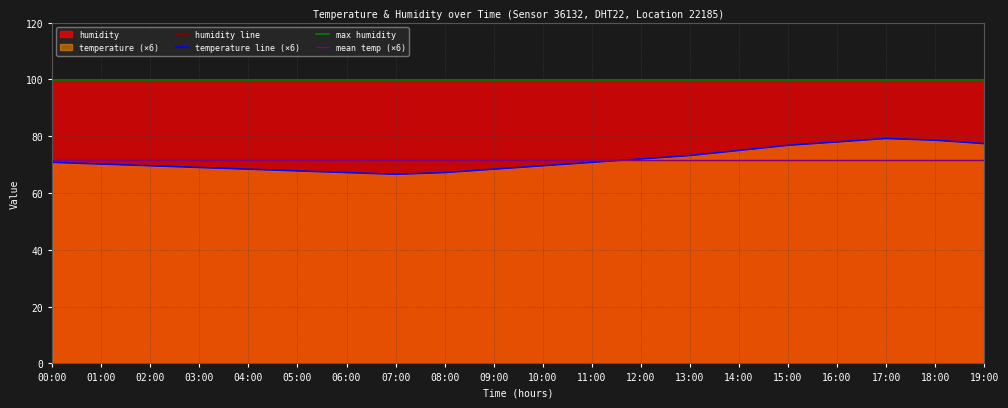

Reading left to right, transcribe all the data shown in this chart.

00:00=70.8	01:00=70.2	02:00=69.6	03:00=69.0	04:00=68.4	05:00=67.8	06:00=67.2	07:00=66.6	08:00=67.2	09:00=68.4	10:00=69.6	11:00=70.8	12:00=72.0	13:00=73.2	14:00=75.0	15:00=76.8	16:00=78.0	17:00=79.2	18:00=78.6	19:00=77.4